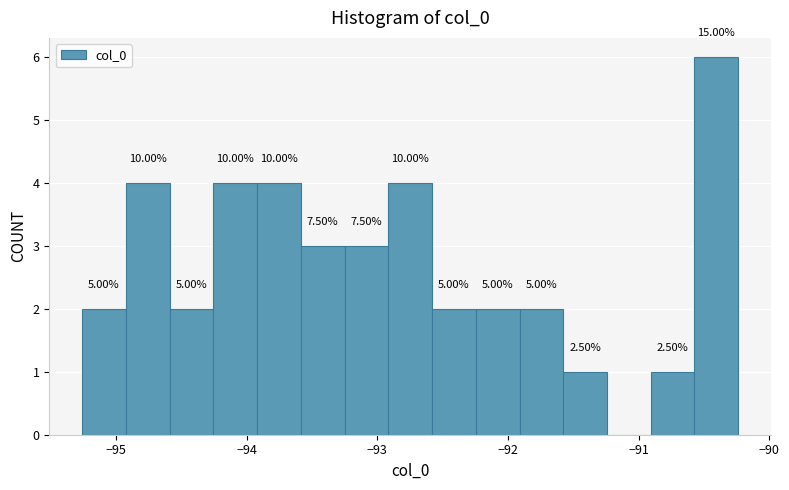

Read against the x-axis, roughly where is the centre of the tallest bar?

-90.4